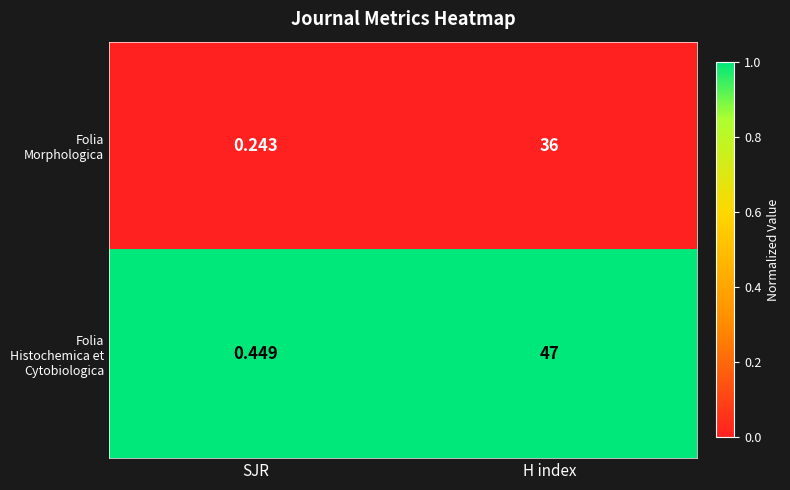

What is the maximum value shown in the chart?

47.0